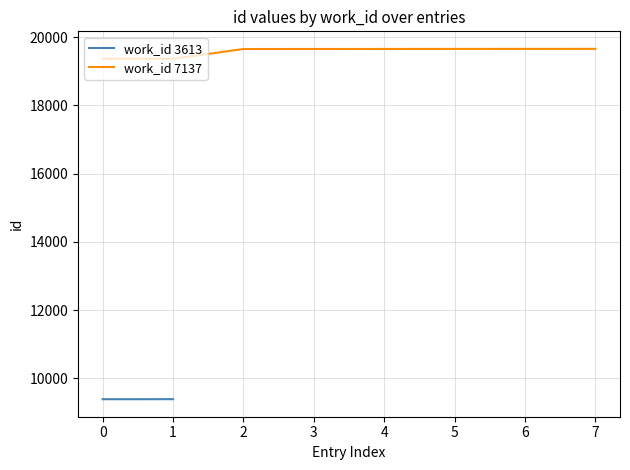

The value of work_id 7137 at 5 is 11276. True or false?

False